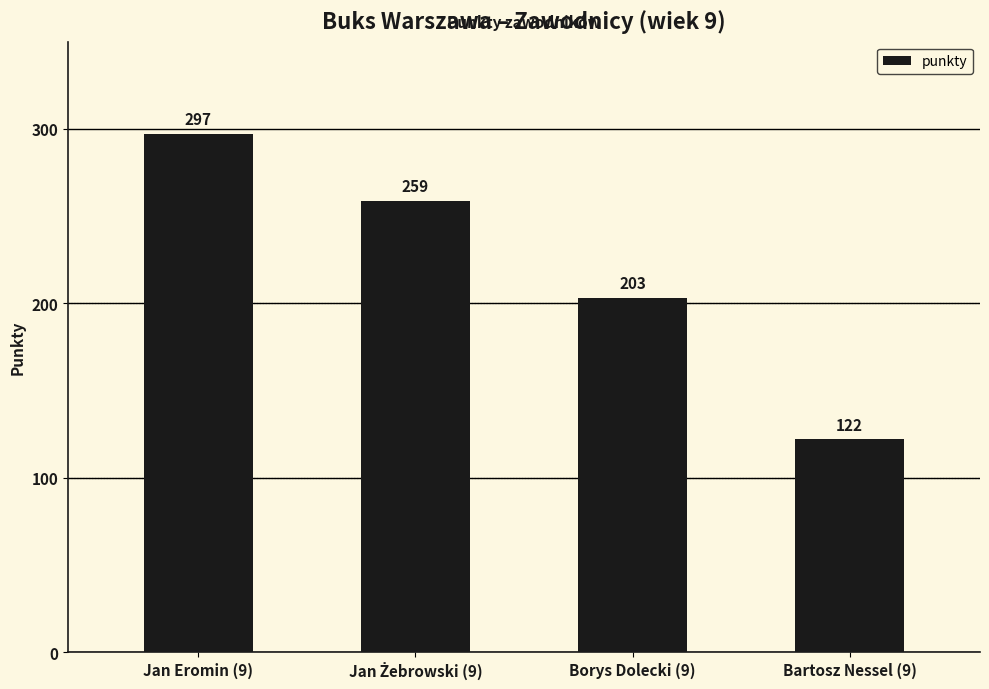

How many bars are there in total?

4